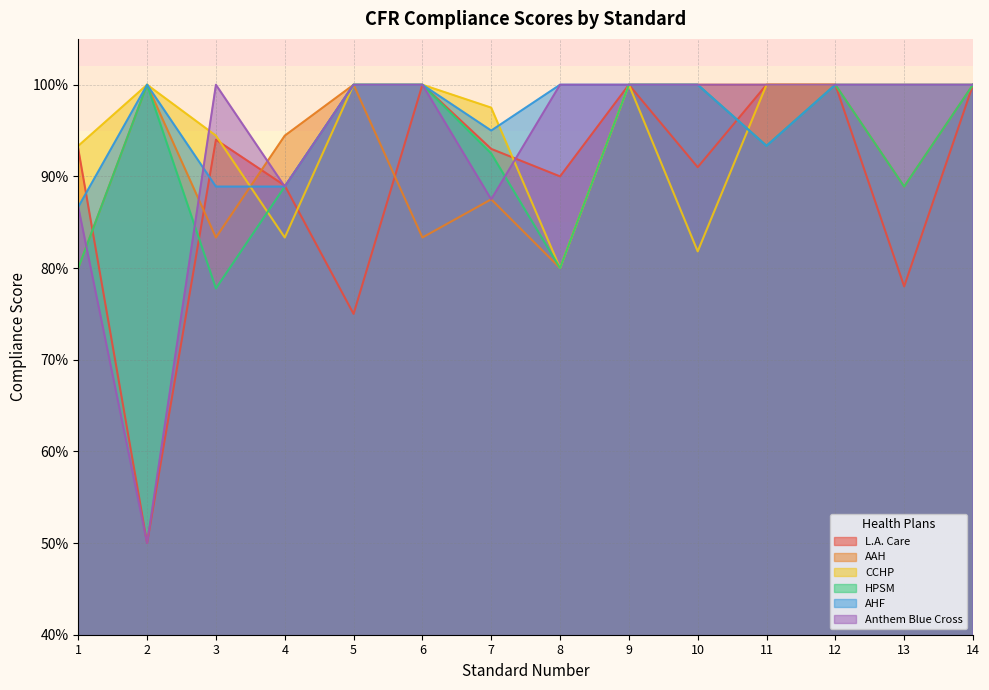

Is the value of AAH at 7 greater than the value of L.A. Care at 2?

Yes